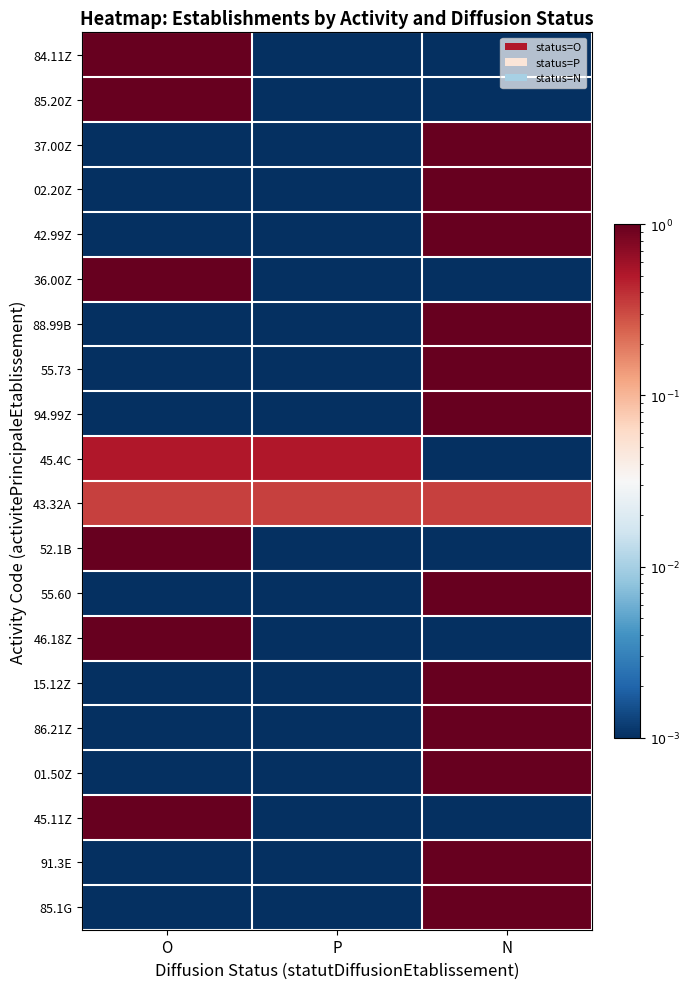

At which category does the chart reach its minimum across all series?

P